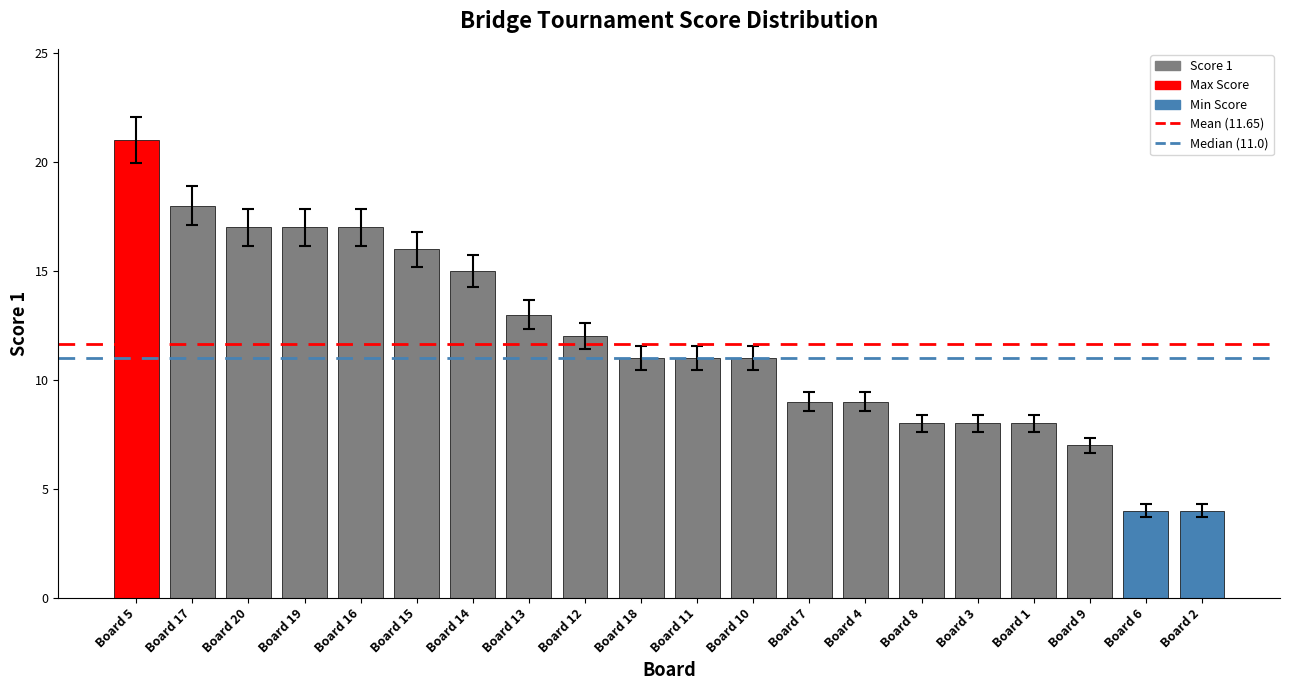

What is the maximum value shown in the chart?

21